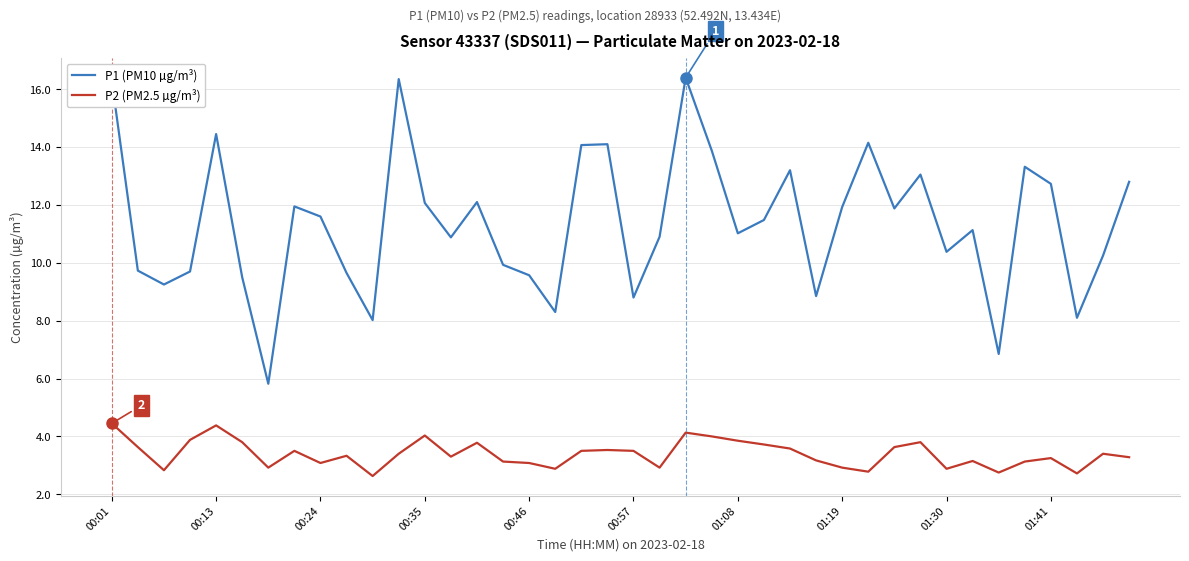

Which series has the largest range (max minus min)?

P1 (PM10 µg/m³)